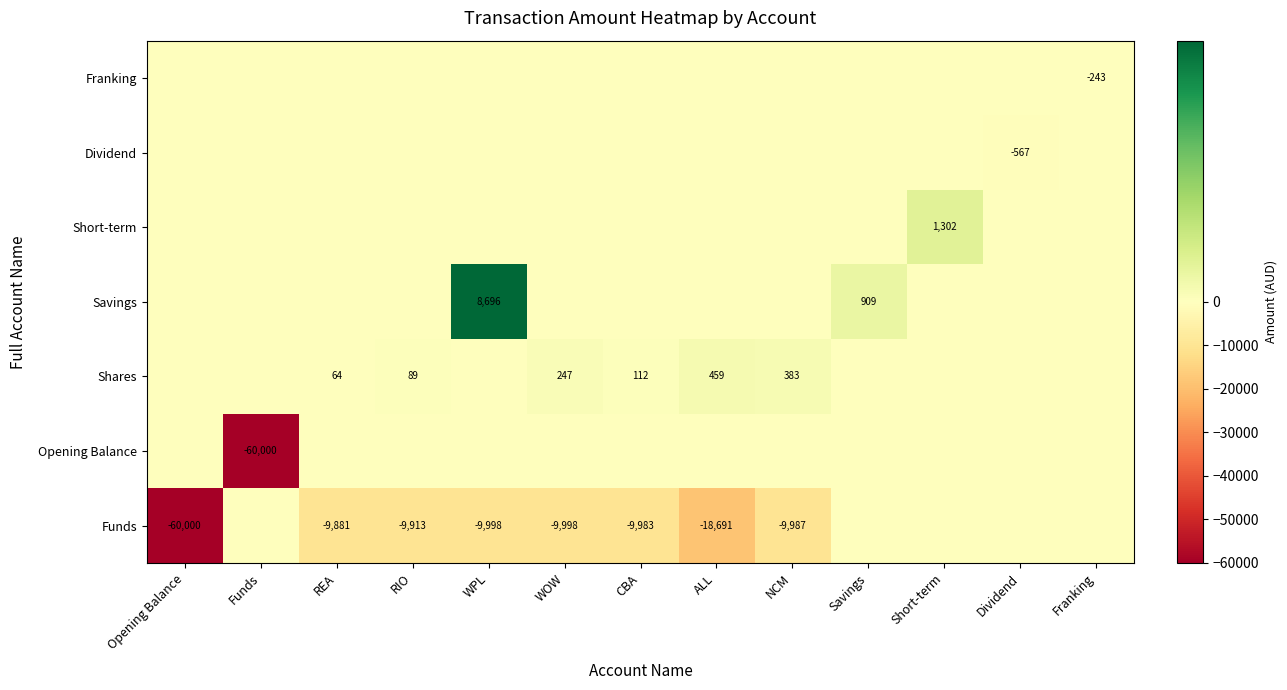

The value of Shares at RIO is 41. True or false?

False